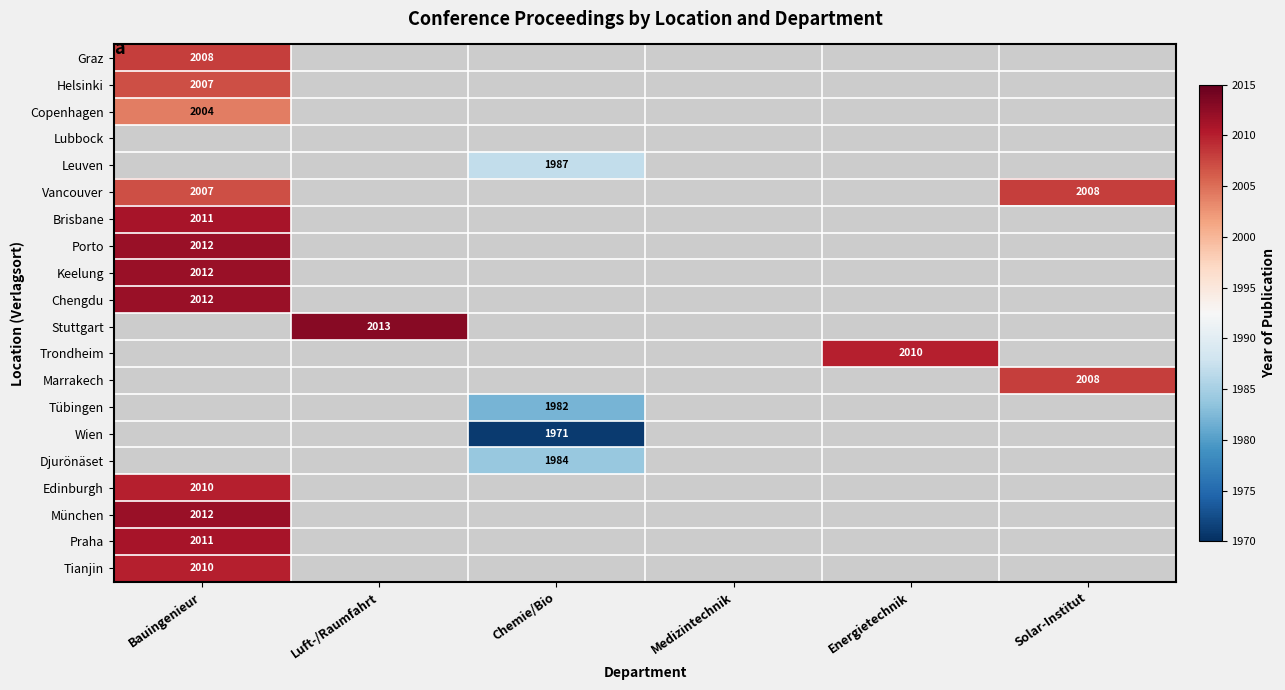

Is it true that Vancouver equals 2007 at Bauingenieur?

True